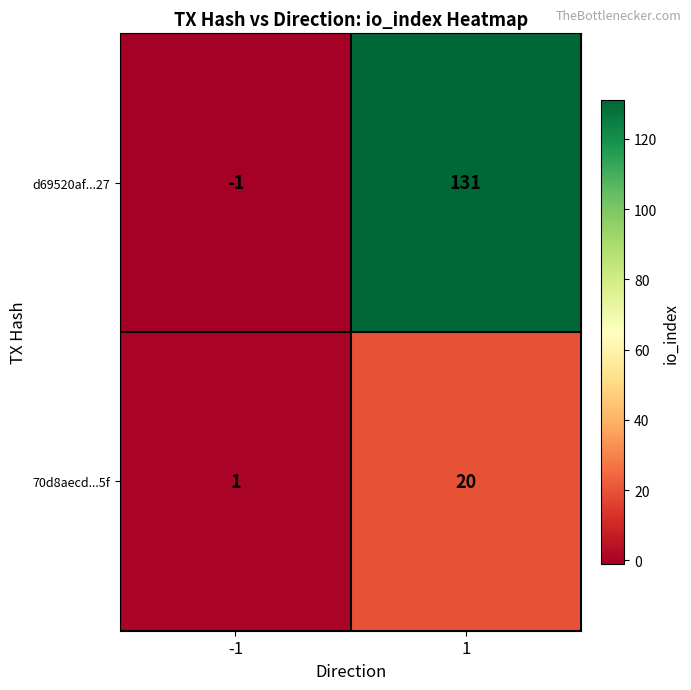

List the series in order of their overall mean, lowest first.

70d8aecd...5f, d69520af...27